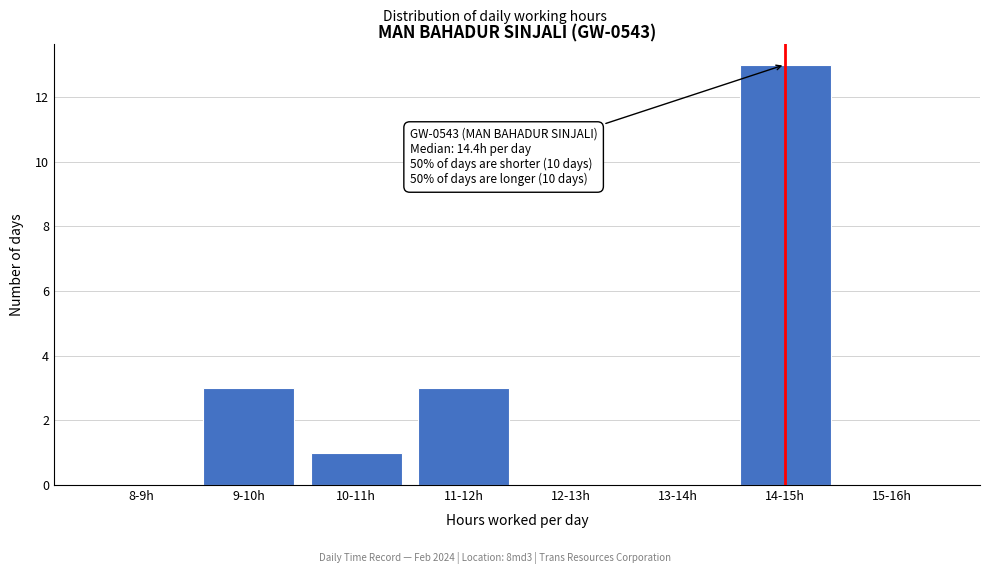

Reading left to right, list all the values displayed in this chart.

8-9h=0	9-10h=3	10-11h=1	11-12h=3	12-13h=0	13-14h=0	14-15h=13	15-16h=0